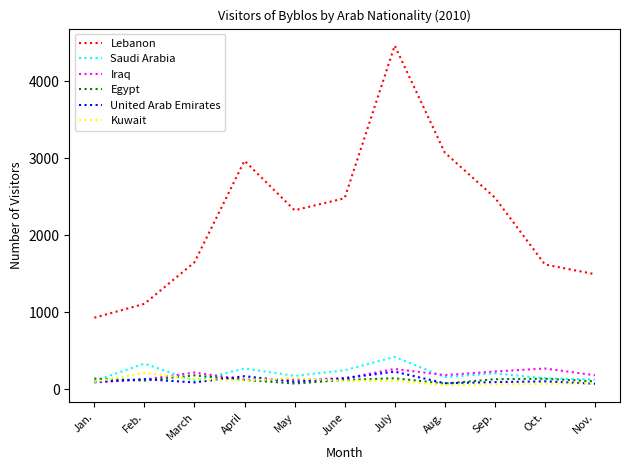

Is the value of Iraq at Sep. greater than the value of Kuwait at Oct.?

Yes